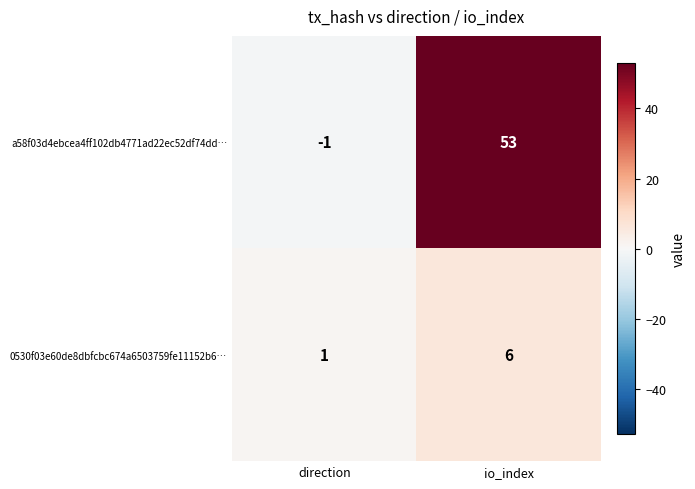

What is the smallest value displayed?

-1